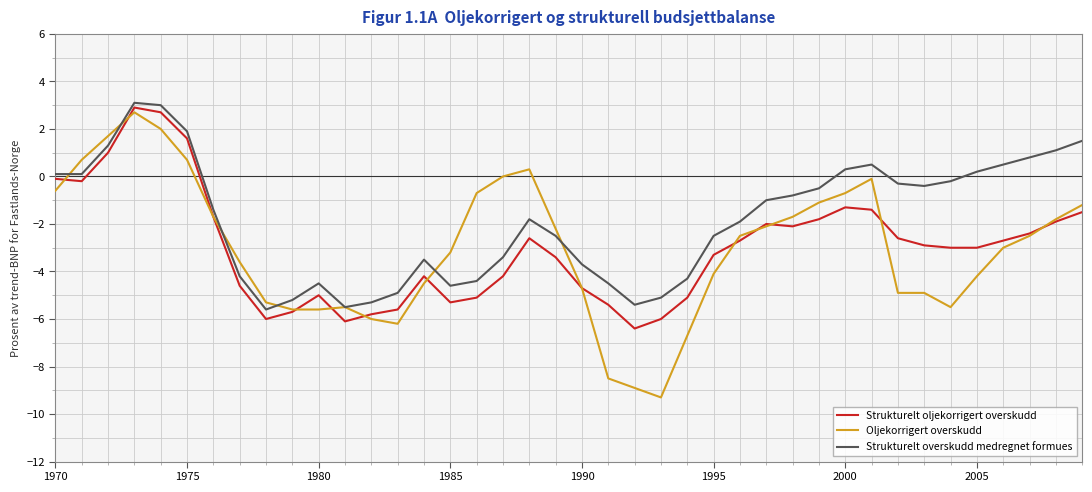

What is the maximum value shown in the chart?

3.1